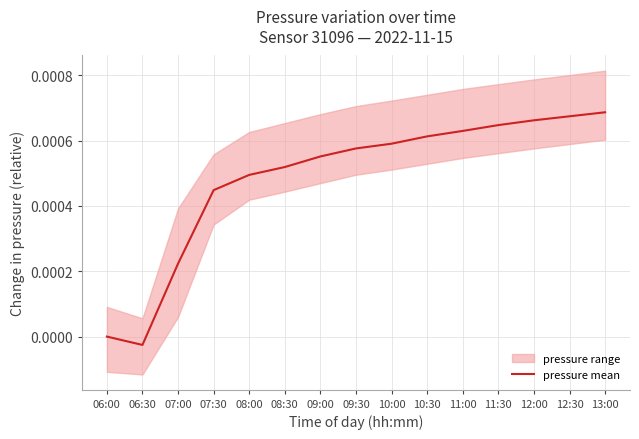

What is the label of the 12th point from the right?

07:30